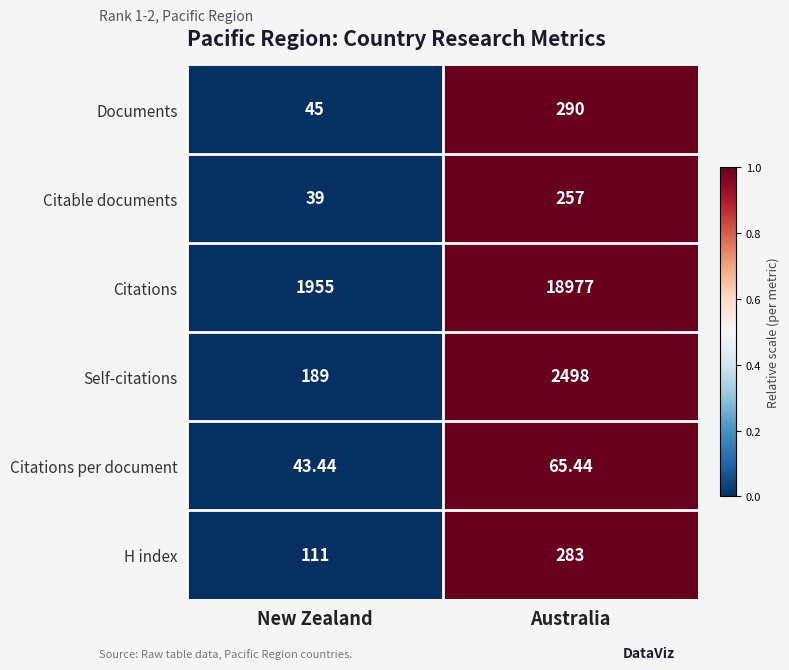

Rank the series at New Zealand from lowest to highest value.

Citable documents, Citations per document, Documents, H index, Self-citations, Citations